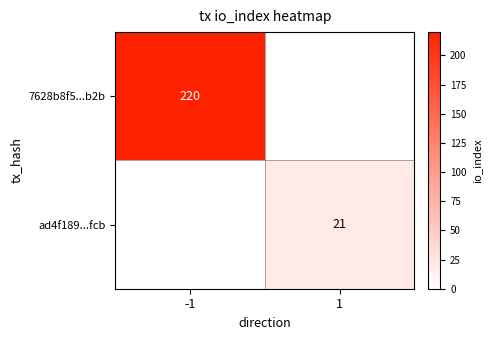

Is it true that 7628b8f5...b2b equals 356 at -1?

False